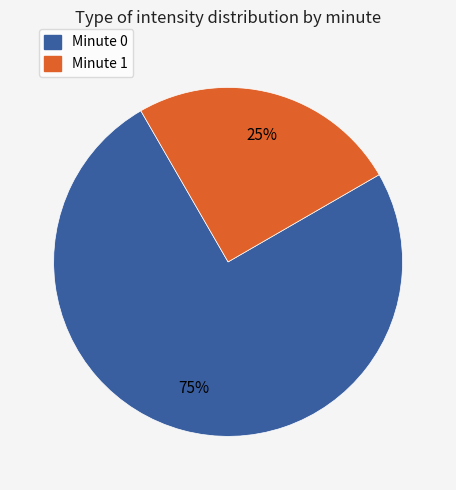

How many slices are in this pie chart?

2